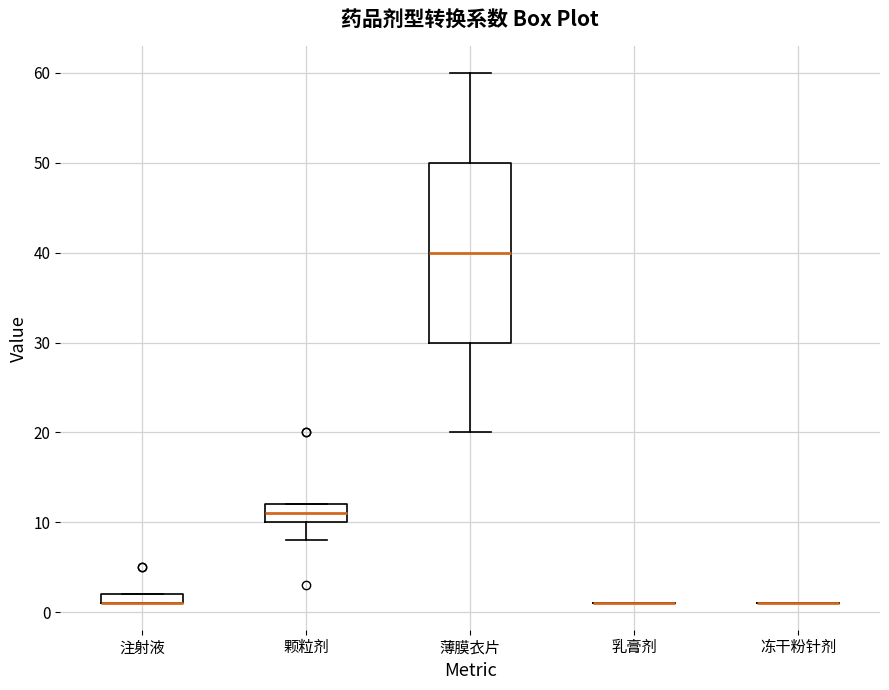

Where does the lower whisker of the box for 薄膜衣片 end on the y-axis? The values are not printed on the chart, so give them approximately, as read against the axis.

20